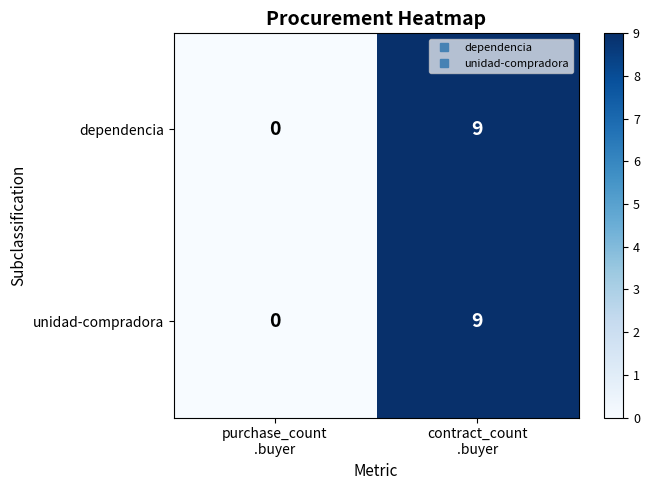

What is the maximum value for dependencia?

9